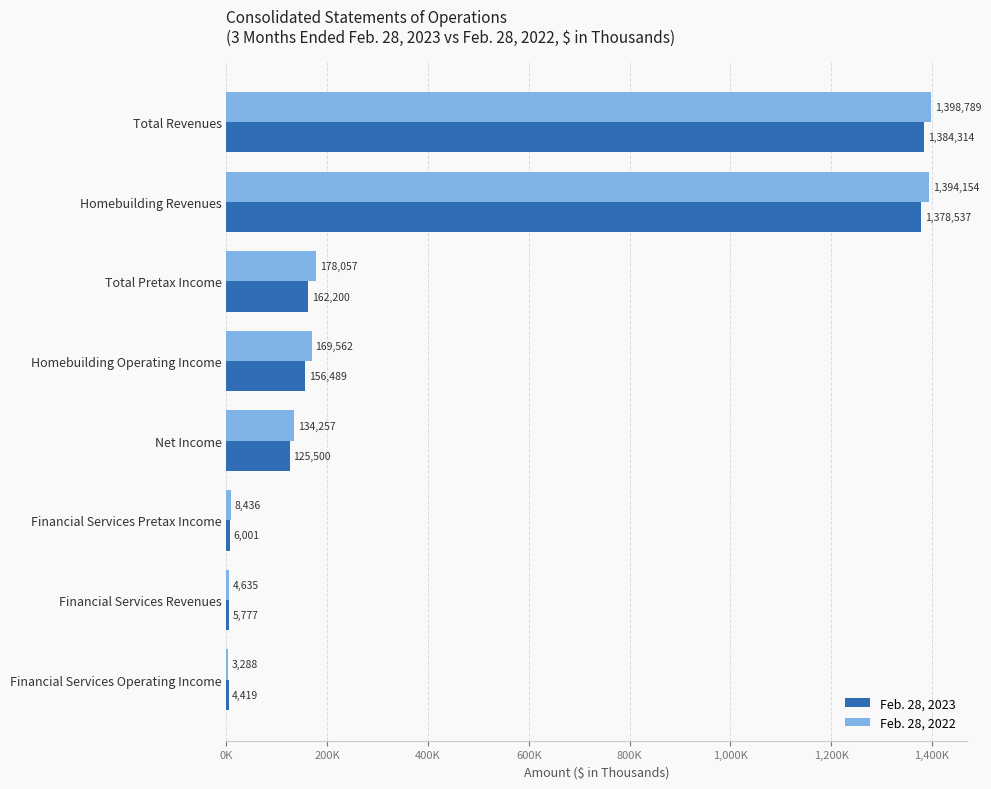

What are all the series names shown in the legend?

Feb. 28, 2023, Feb. 28, 2022